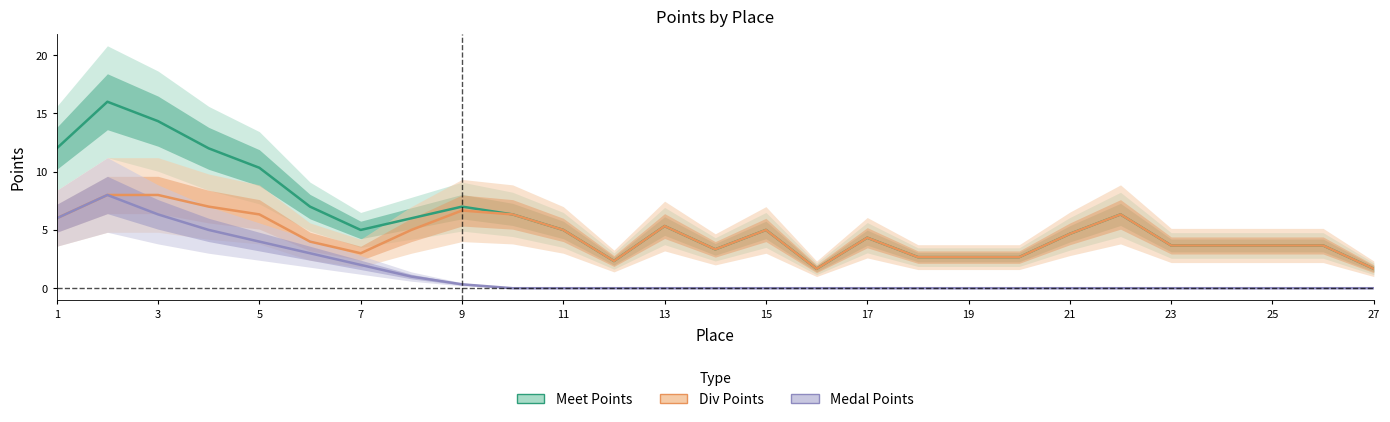

Which label corresponds to the smallest value in the chart?

19